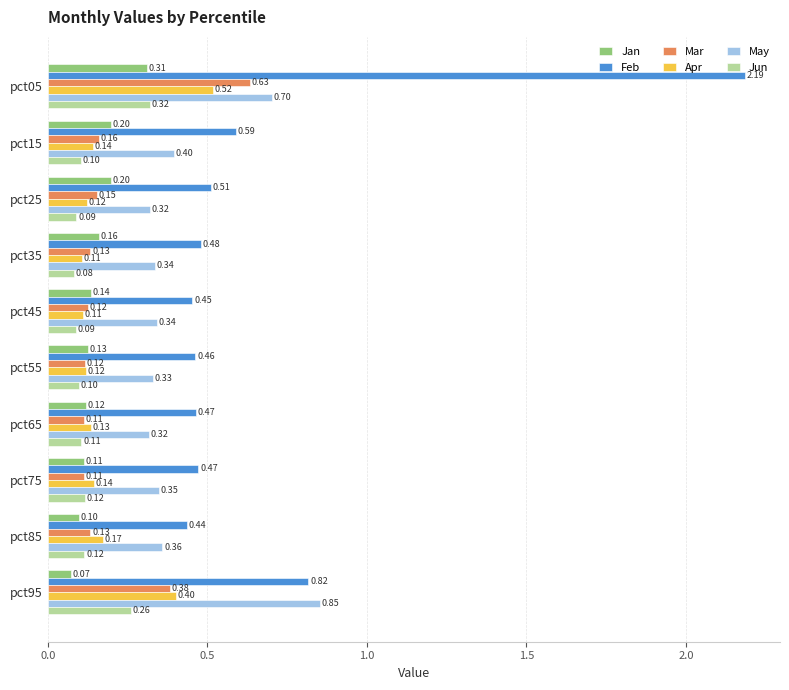

Which series has the largest total across all categories?

Feb